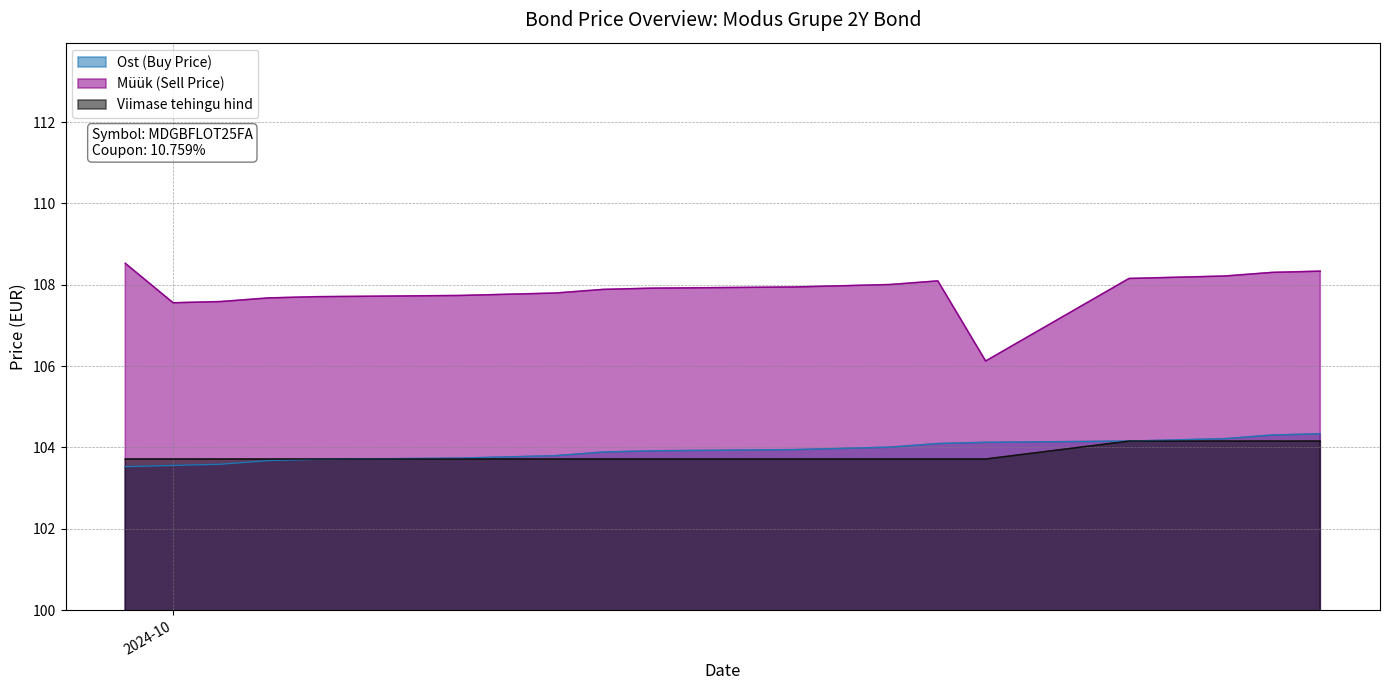

Read the Ost (Buy Price) value at 2024-10-24.

104.3